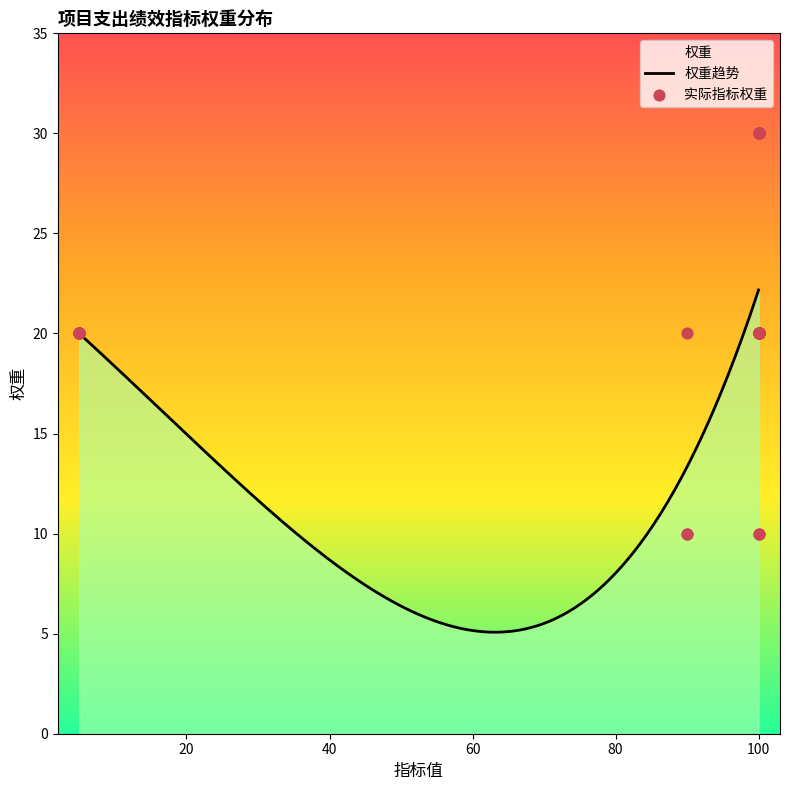

Between 100 and 100, which is larger?

100